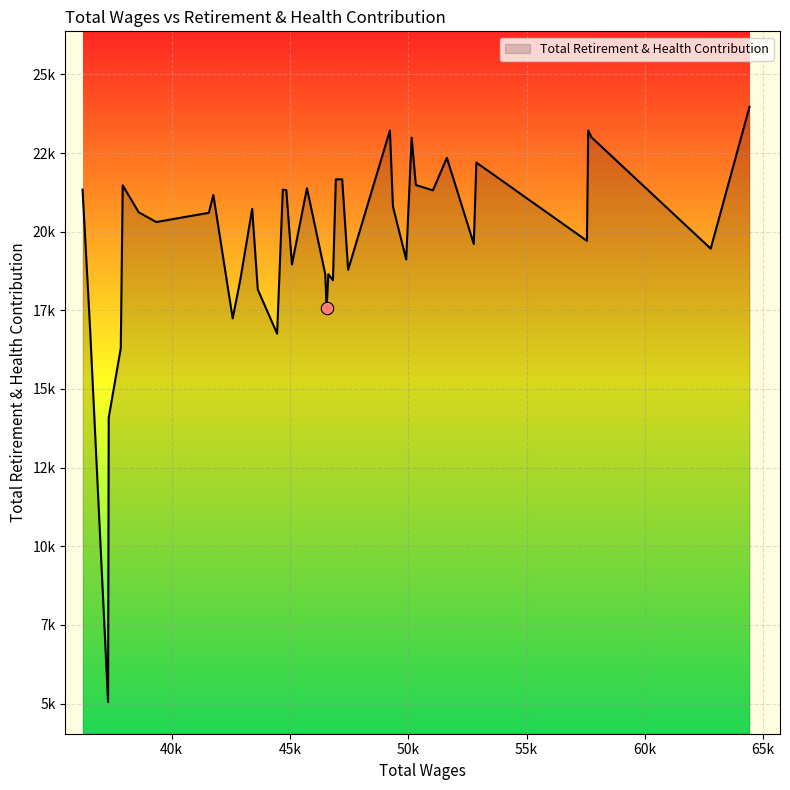

Is this an area chart (filled region under the line)?

Yes